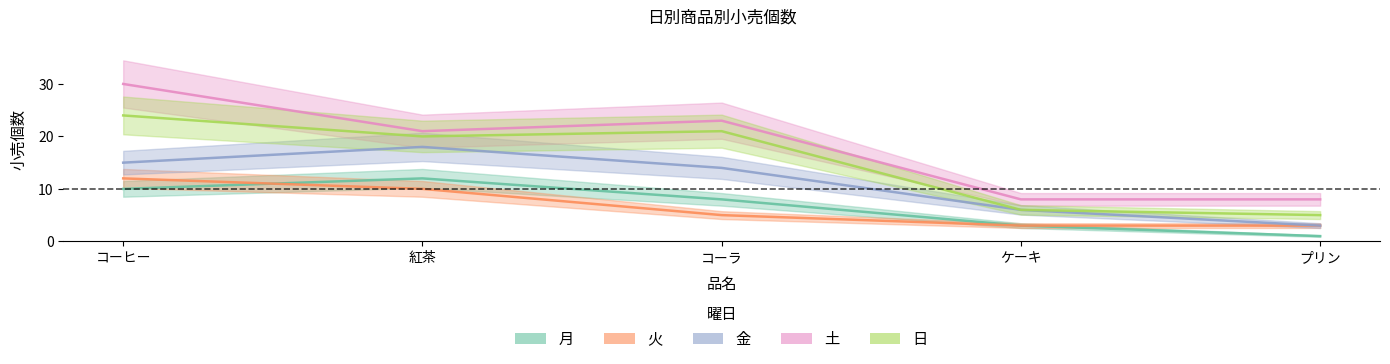

What is the label of the 1st point from the right?

プリン